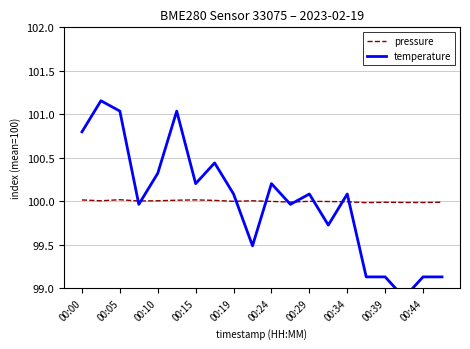

What is the lowest value of the pressure series?

100.0